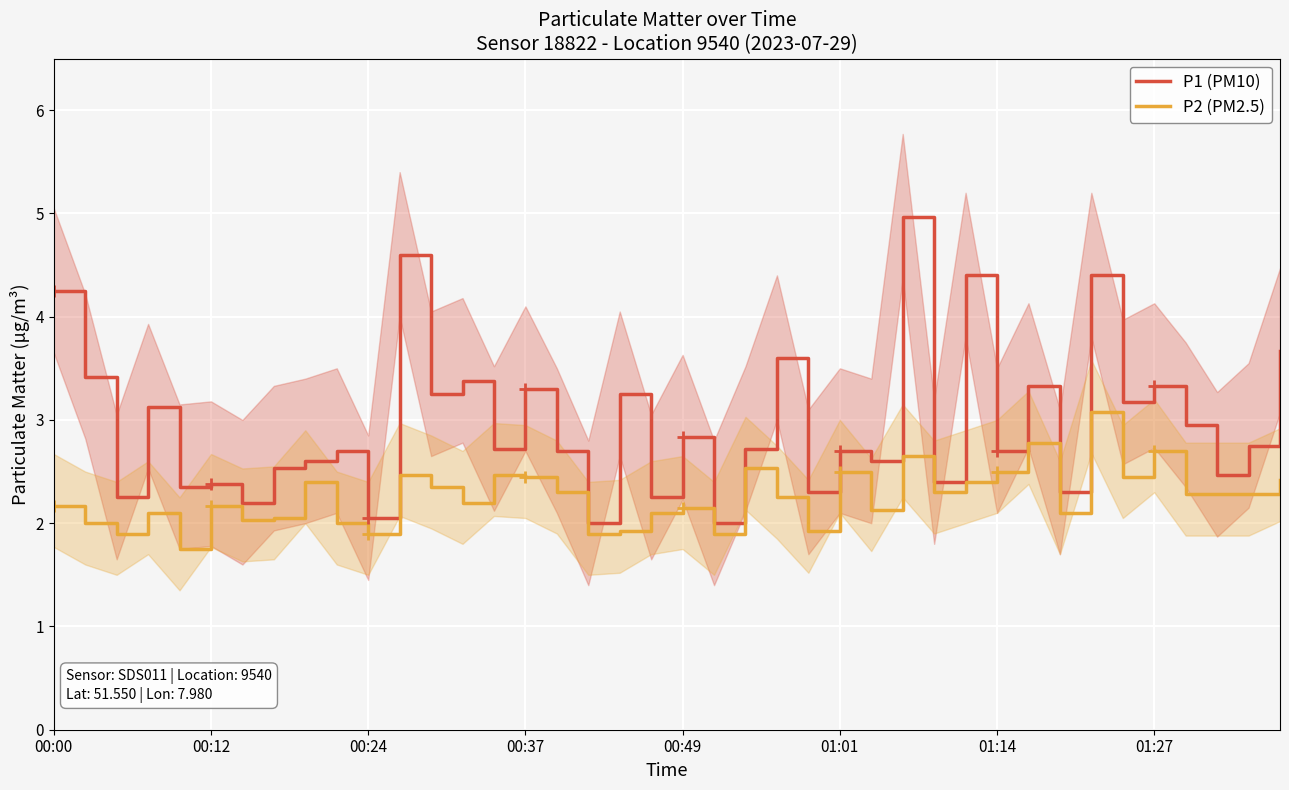

Reading right to left, transcribe all the data shown in this chart.

P1 (PM10): 3.7	2.8	2.5	3.0	3.3	3.2	4.4	2.3	3.3	2.7	4.4	2.4	5.0	2.6	2.7	2.3	3.6	2.7	2.0	2.8	2.2	3.2	2.0	2.7	3.3	2.7	3.4	3.2	4.6	2.0	2.7	2.6	2.5	2.2	2.4	2.4	3.1	2.2	3.4	4.2
P2 (PM2.5): 2.4	2.3	2.3	2.3	2.7	2.5	3.1	2.1	2.8	2.5	2.4	2.3	2.6	2.1	2.5	1.9	2.2	2.5	1.9	2.1	2.1	1.9	1.9	2.3	2.5	2.5	2.2	2.4	2.5	1.9	2.0	2.4	2.0	2.0	2.2	1.8	2.1	1.9	2.0	2.2